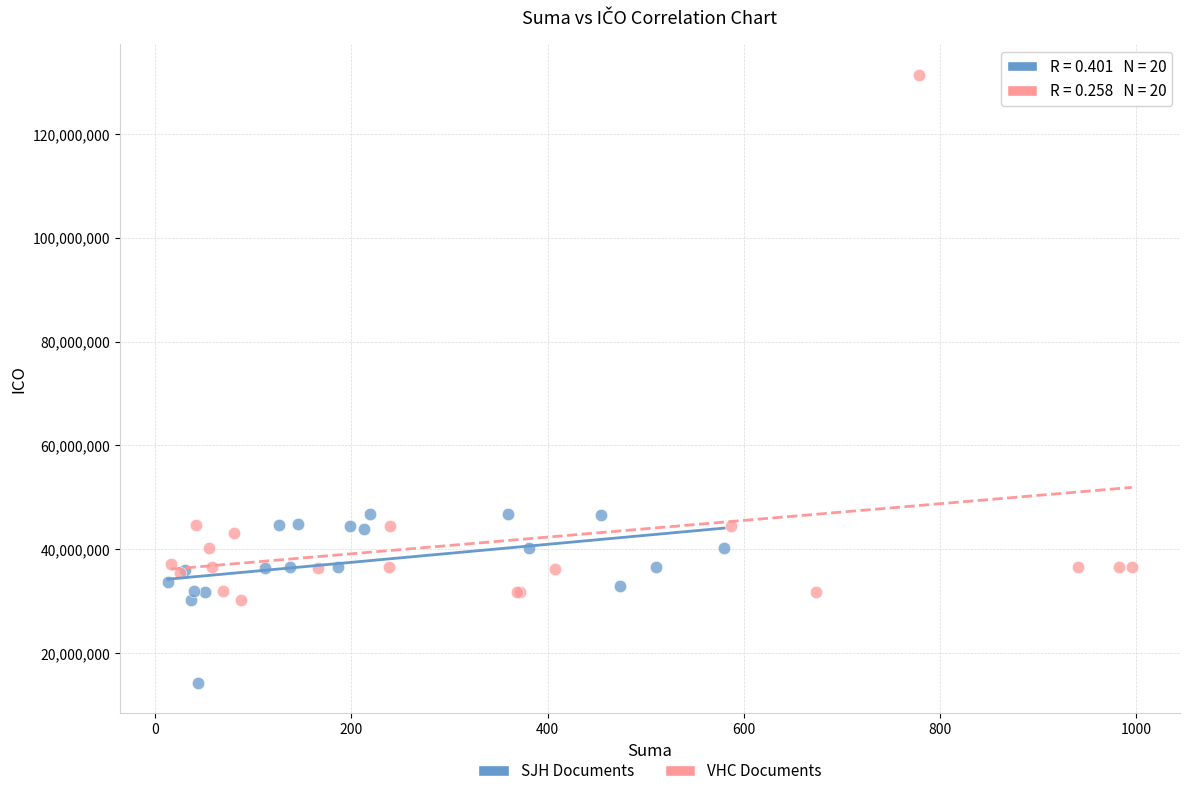

Which series has the largest Y range (max minus min)?

VHC Documents